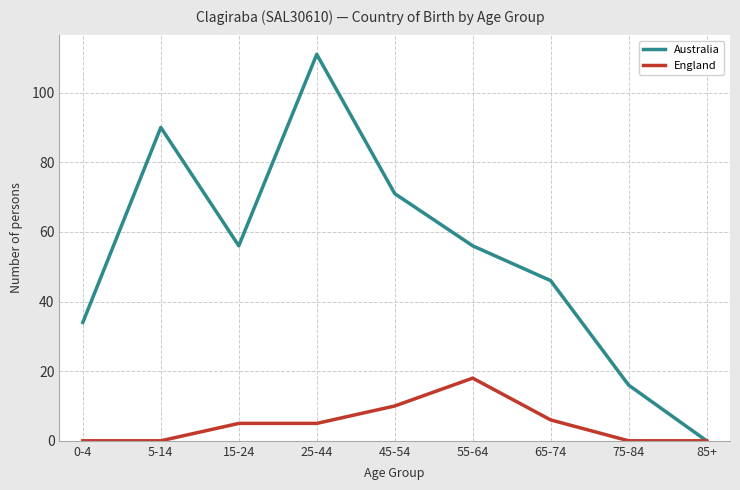

Read the Australia value at 45-54, to the nearest 10.

70